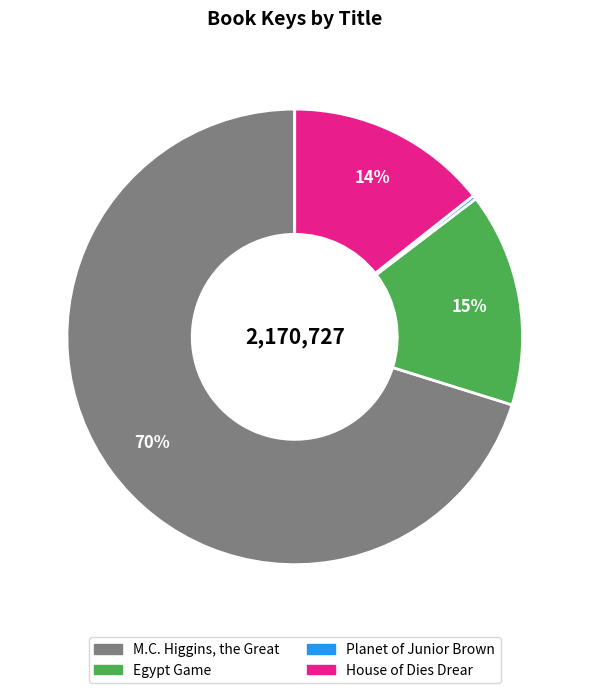

To the nearest percent, what is the average slice percentage?

25%